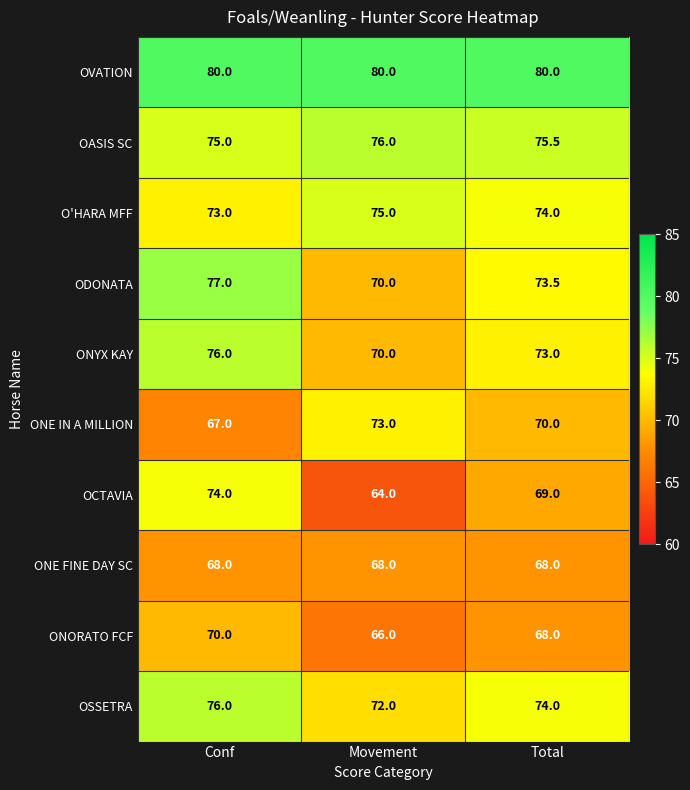

Which label corresponds to the smallest value in the chart?

Movement